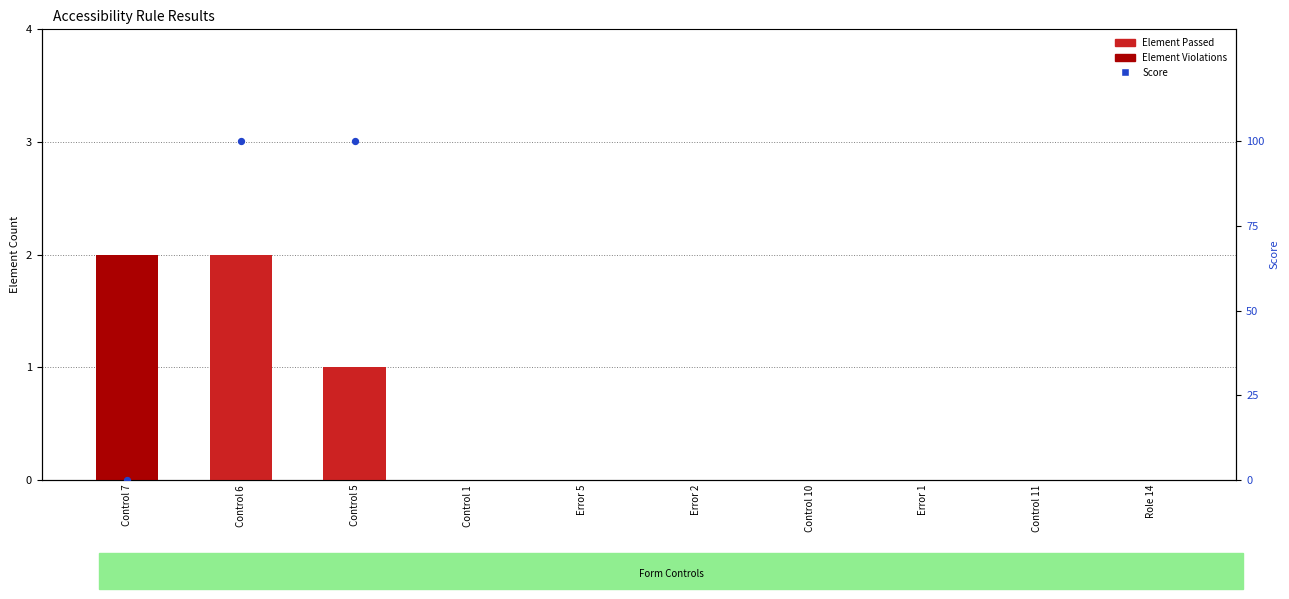

At which category is the sum across all series the highest?

Control 6